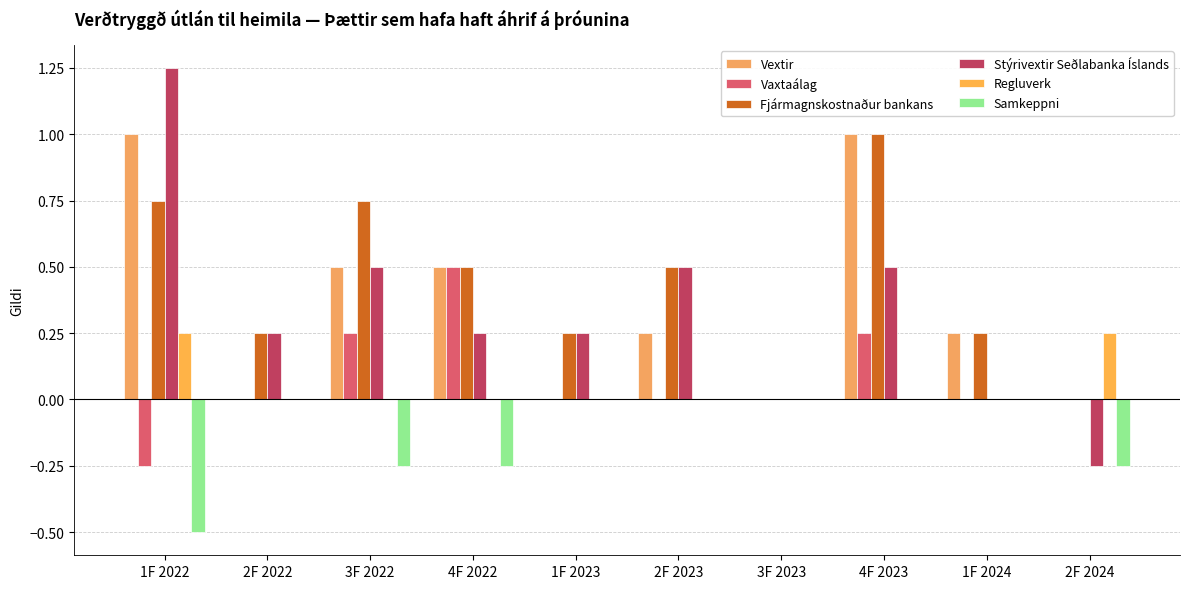

Which category has the lowest value in the Vaxtaálag series?

1F 2022